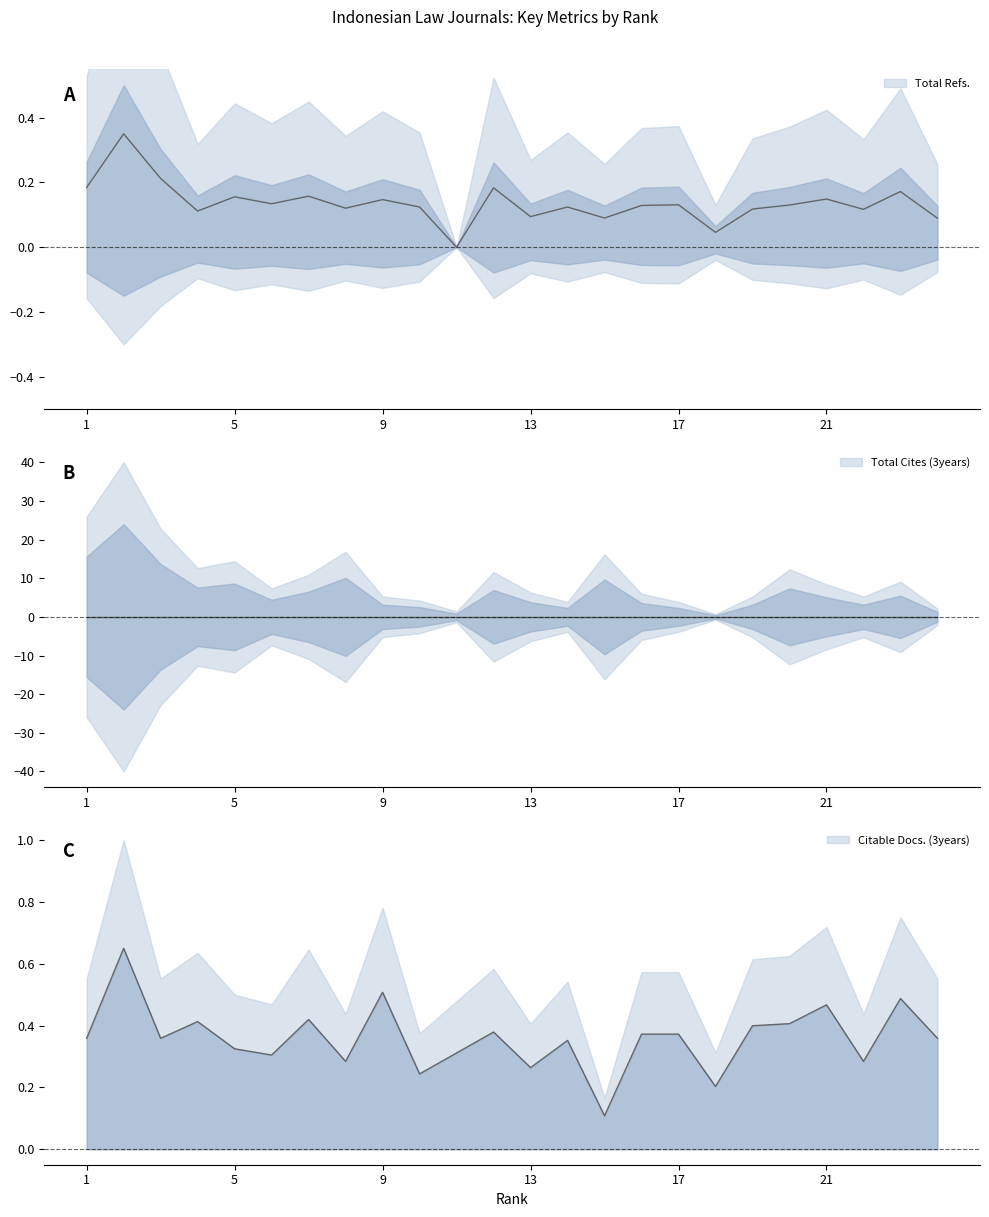

True or false: Total Refs. and Citable Docs. (3years) cross at least once.

False